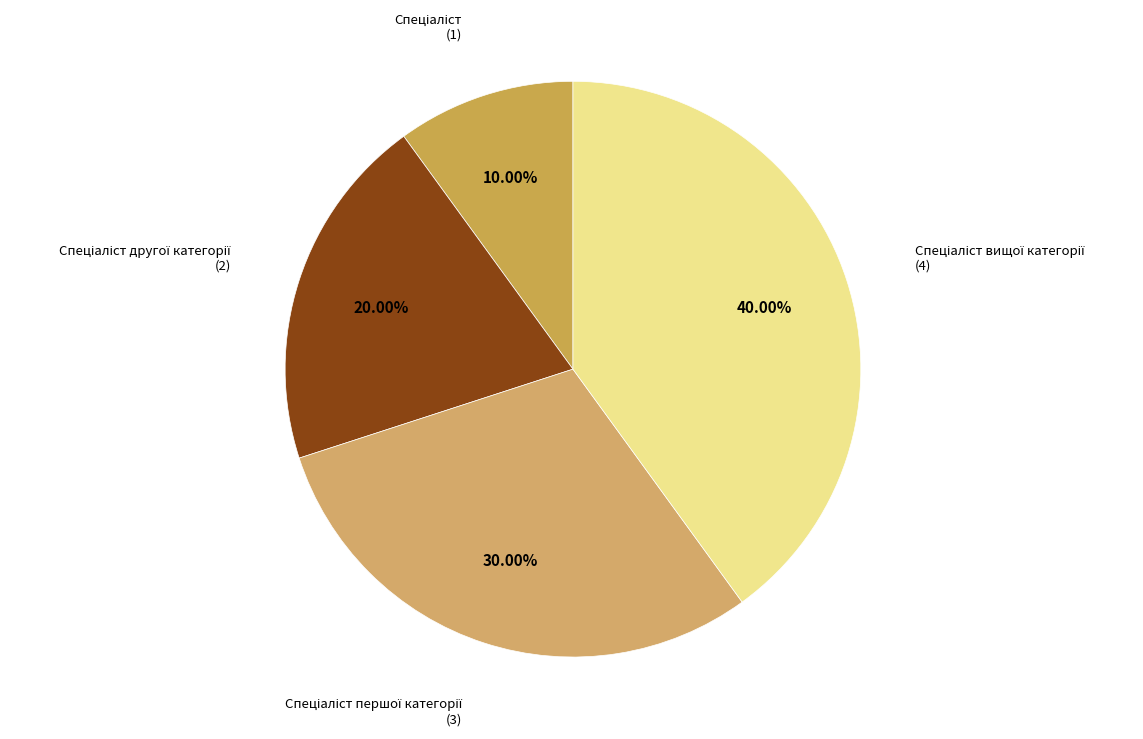

How many slices are in this pie chart?

4